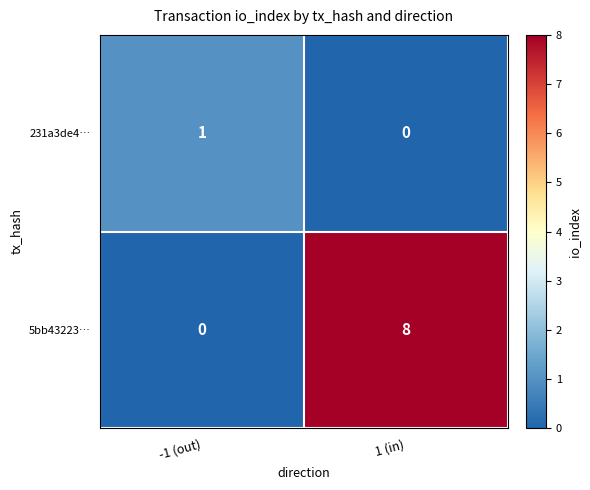

What is the maximum value for 5bb43223…?

8